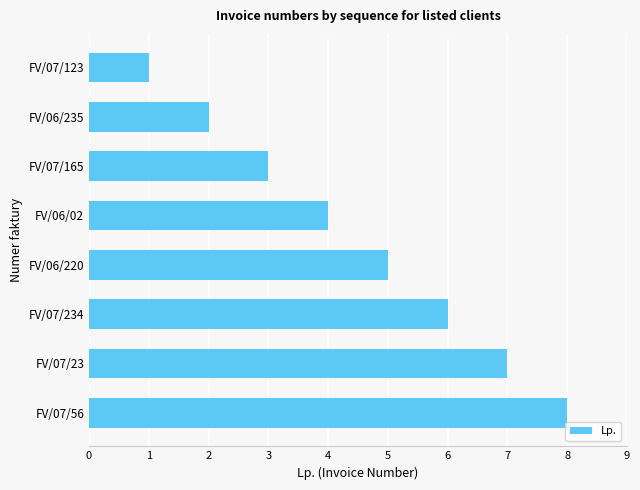

The chart shows a value of 1 at FV/07/123. True or false?

True